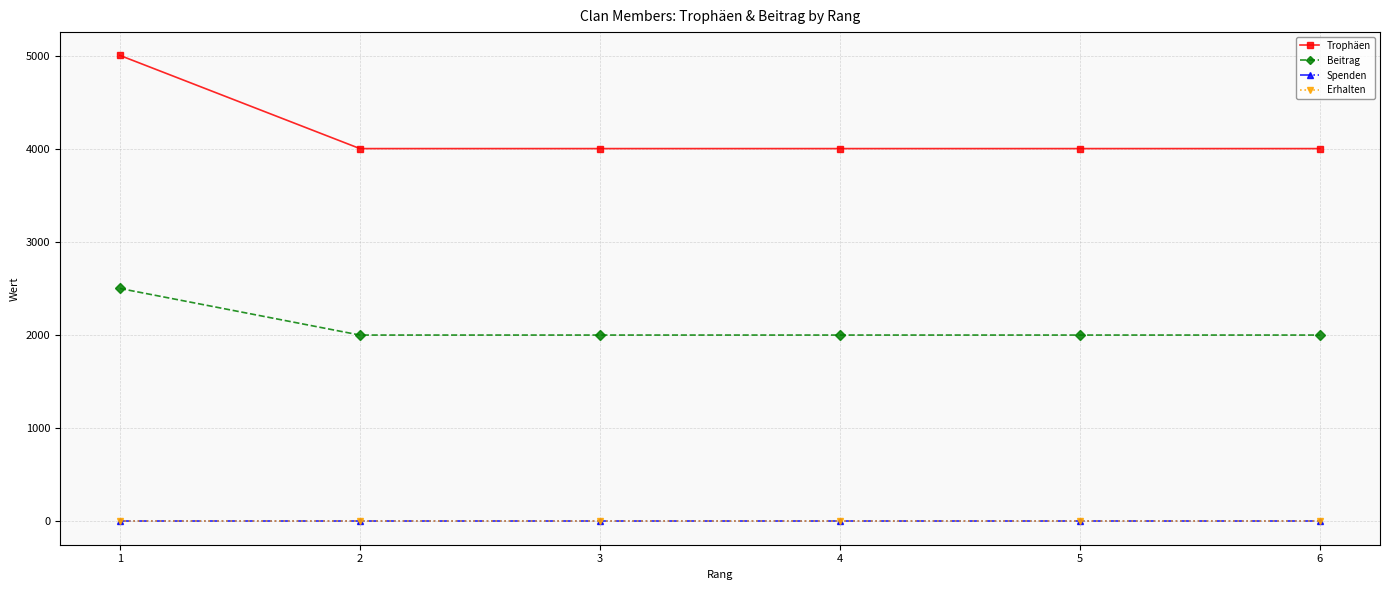

True or false: Spenden and Trophäen intersect in this chart.

False